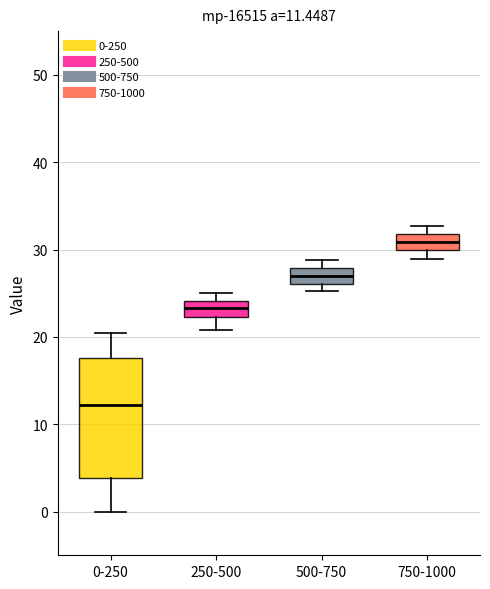

Which box has the highest median line?

750-1000